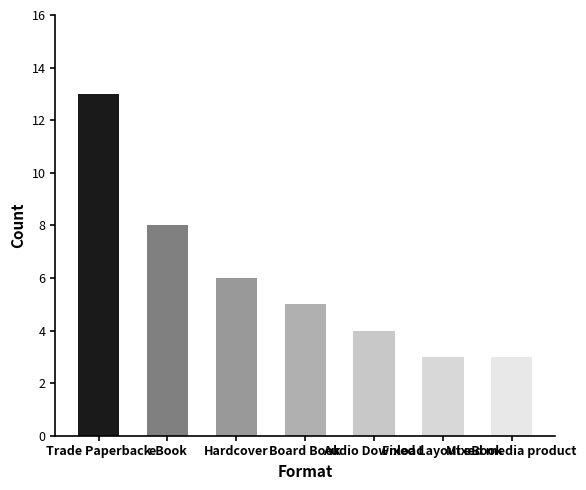

What is the difference between the maximum and second lowest values?

10